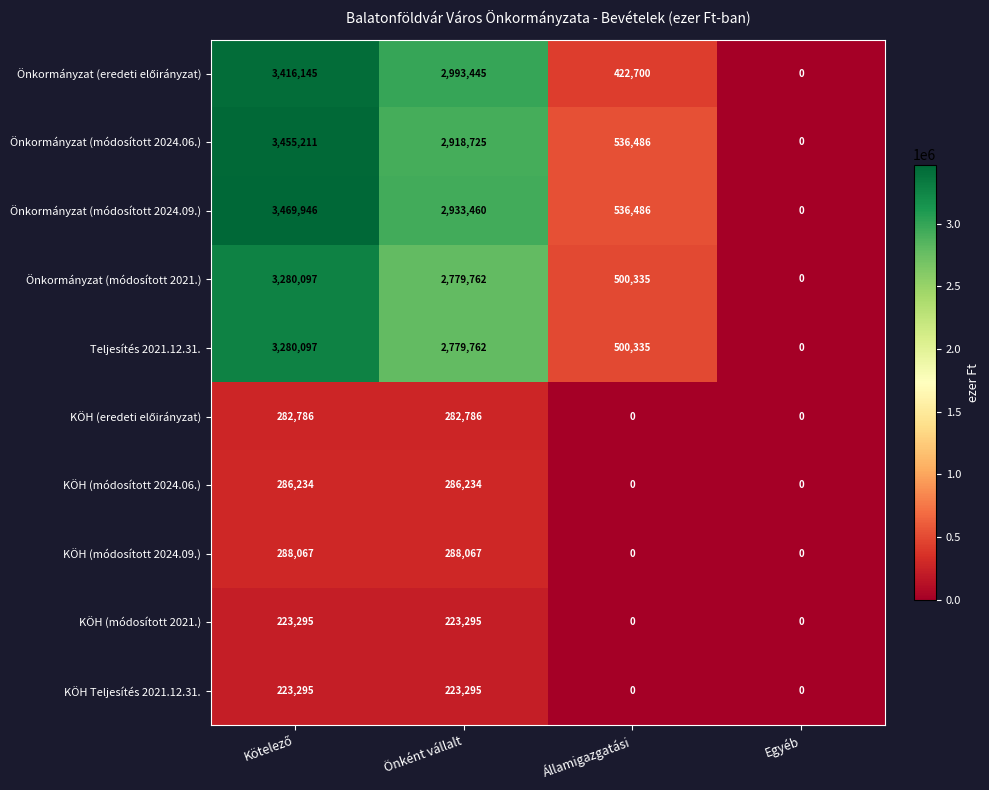

What is the spread (max minus min) of values at Önként vállalt?

2770150